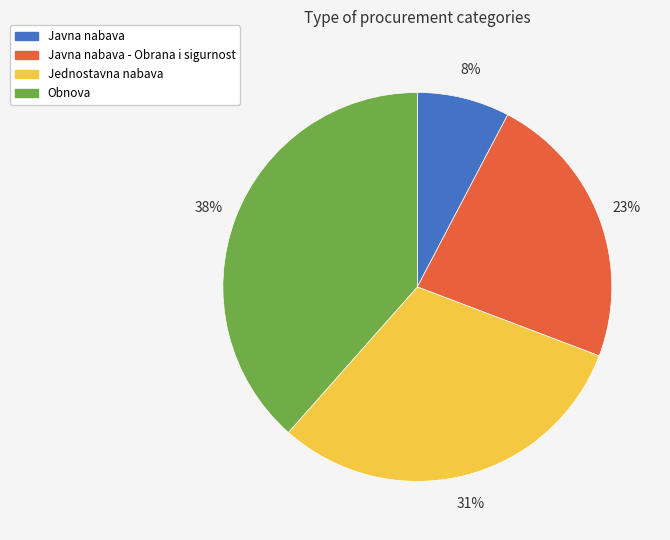

How many segments does this pie chart have?

4